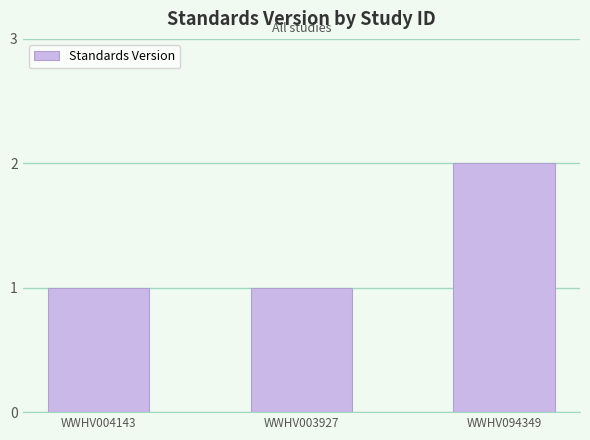

What is the label of the 2nd bar from the right?

WWHV003927